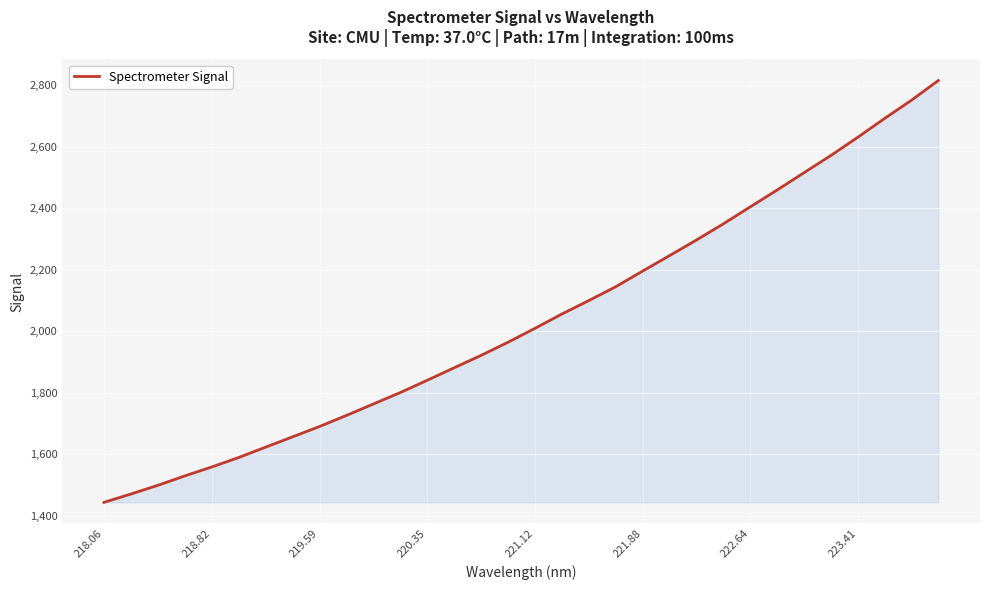

What is the maximum value shown in the chart?

2814.9